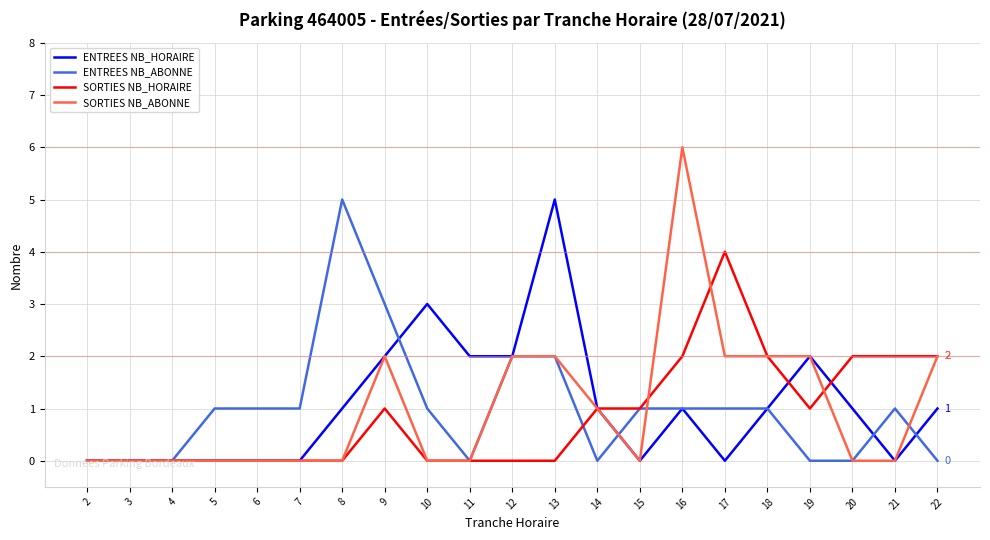

Which series has the largest range (max minus min)?

SORTIES NB_ABONNE